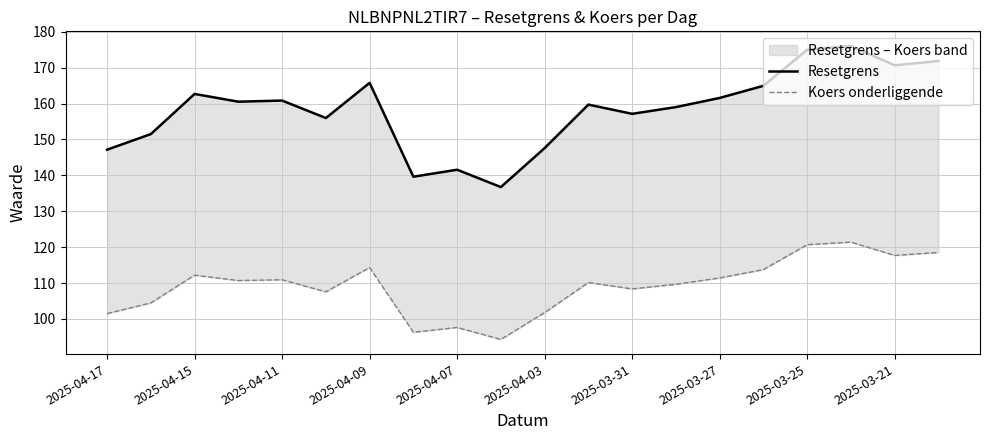

What is the sum of all Koers onderliggende values?

2183.5